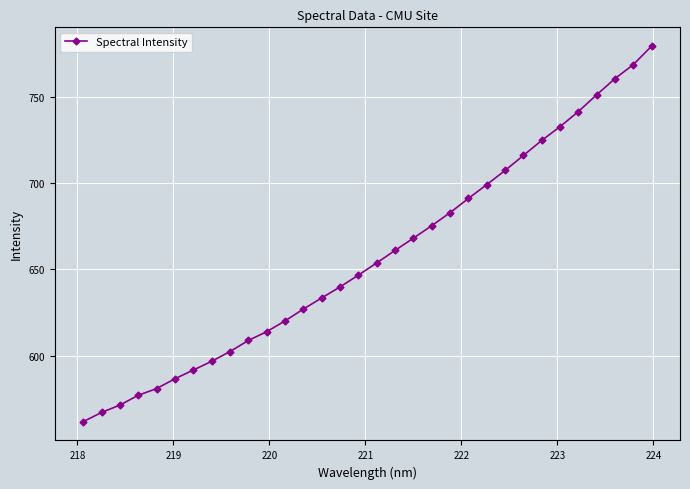

What is the difference between the maximum and minimum values?

217.4